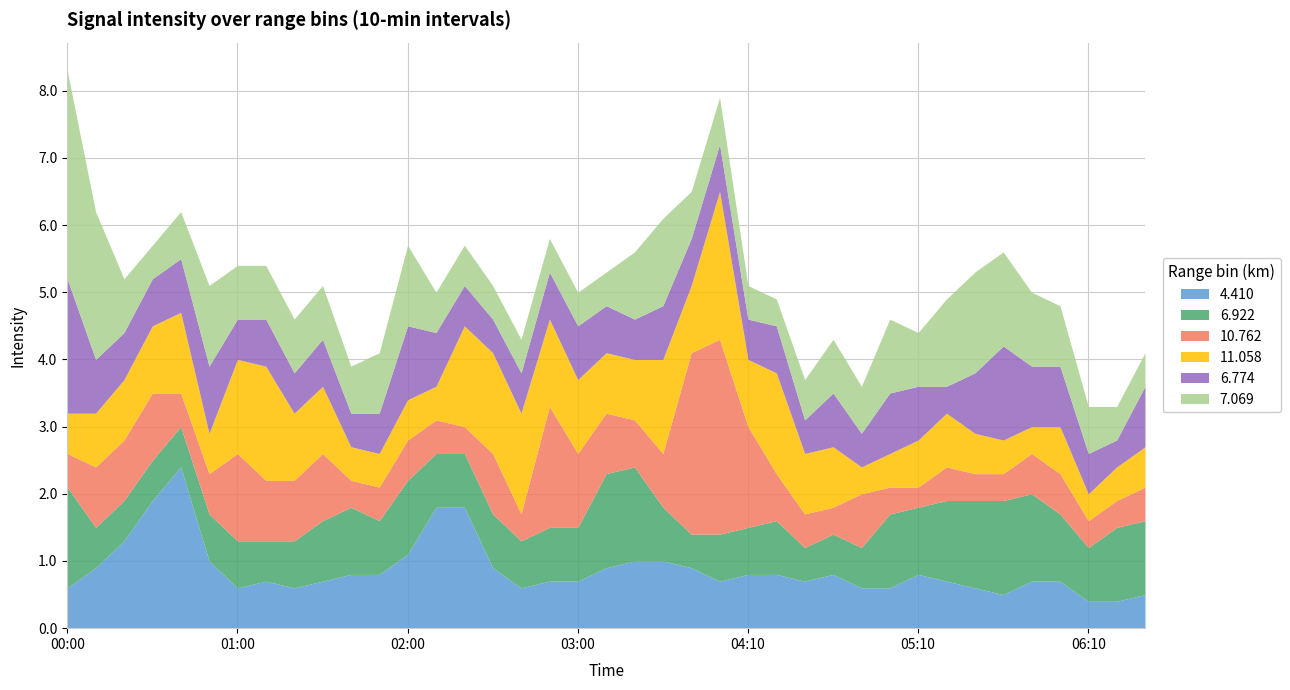

What is the difference between the 6.922 values at 2010/02/24 04:30 and 2010/02/24 06:10?

0.3